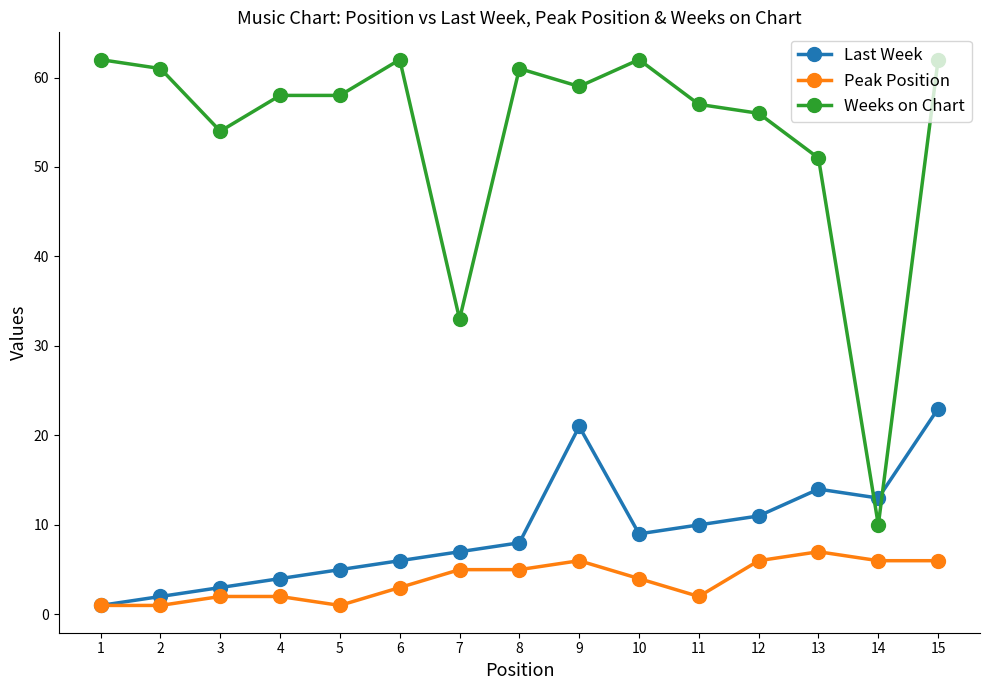

What are all the series names shown in the legend?

Last Week, Peak Position, Weeks on Chart